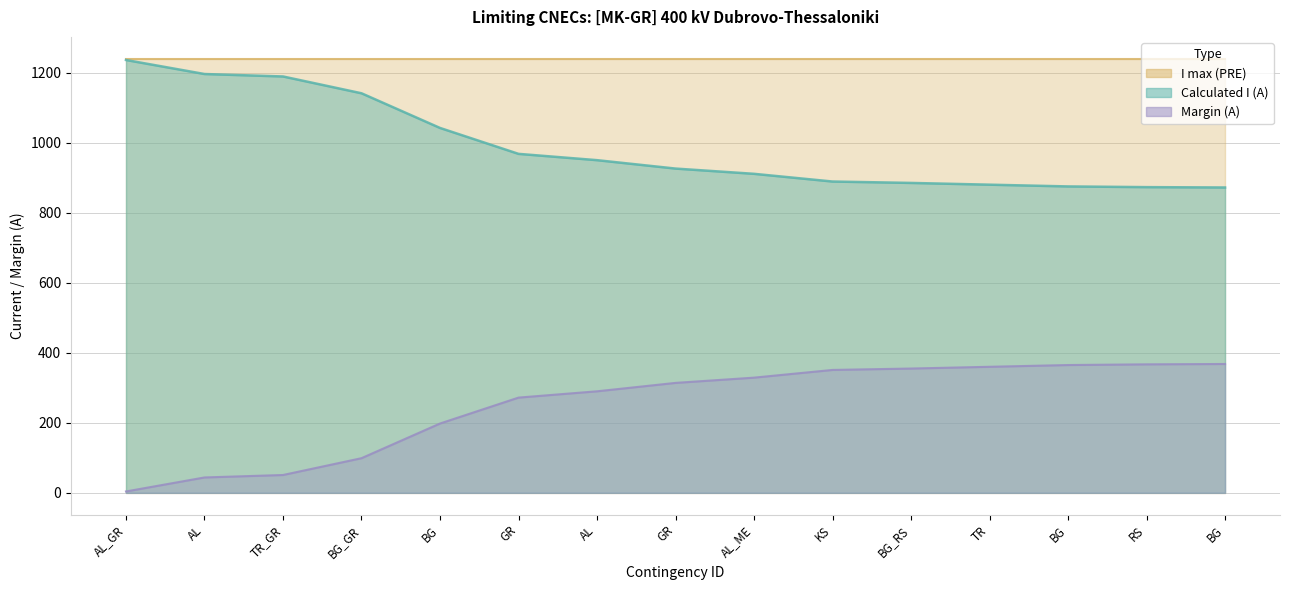

True or false: Calculated I (A) and Margin (A) intersect in this chart.

False